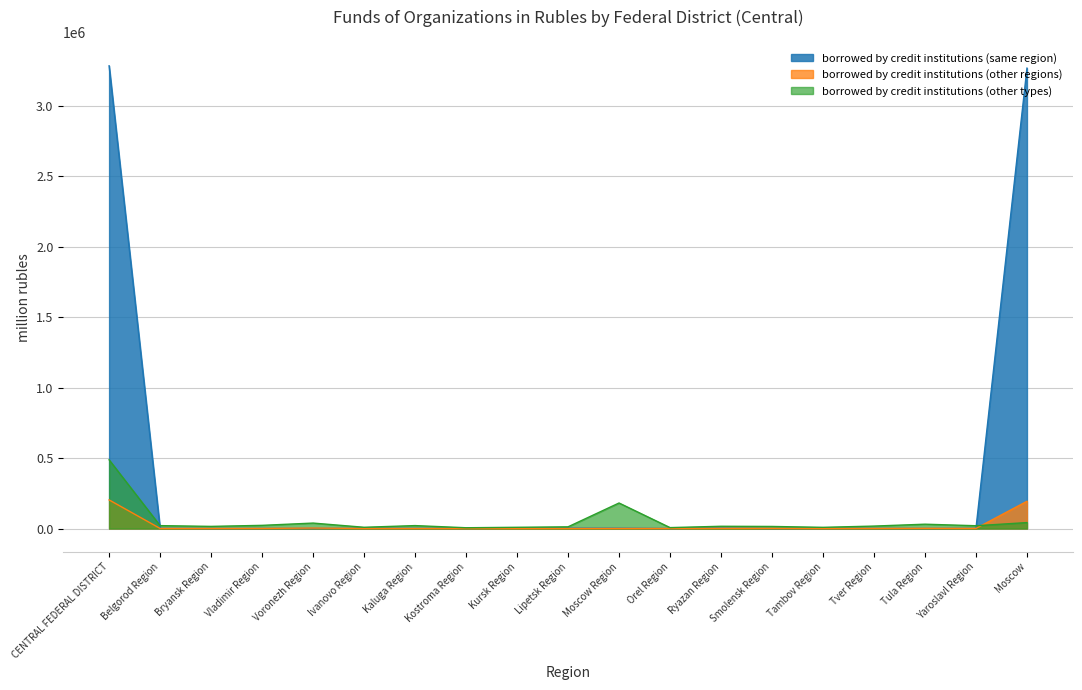

Which has a higher value, Tula Region or Lipetsk Region?

Lipetsk Region